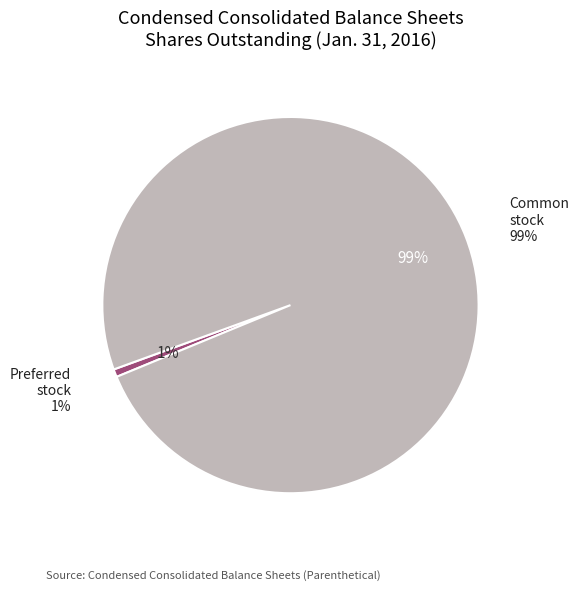

How many slices are in this pie chart?

2